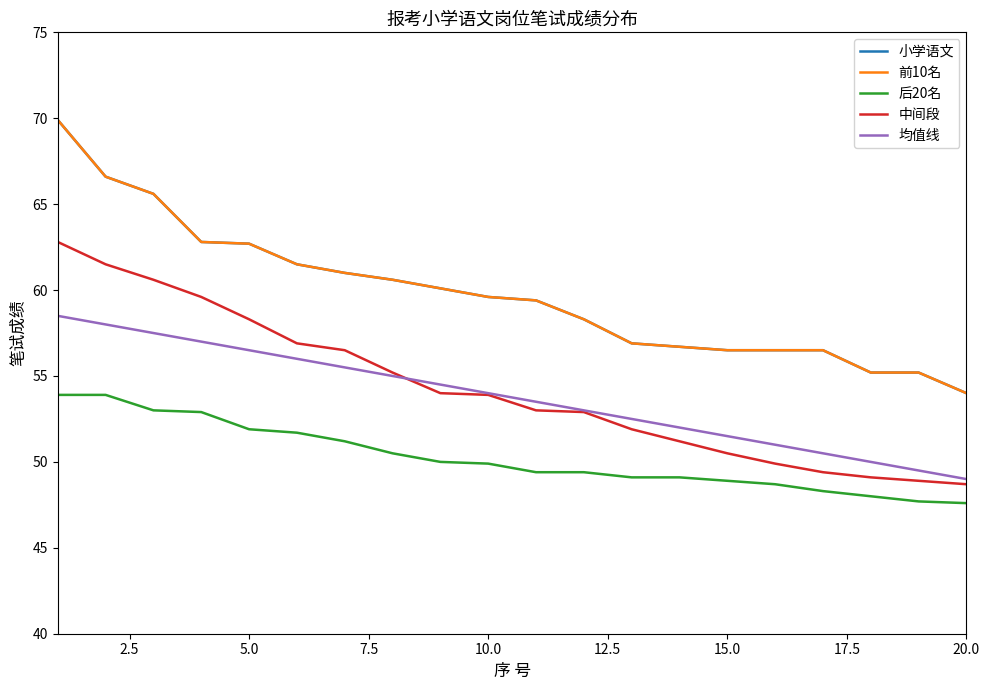

What is the maximum value for 前10名?

69.9